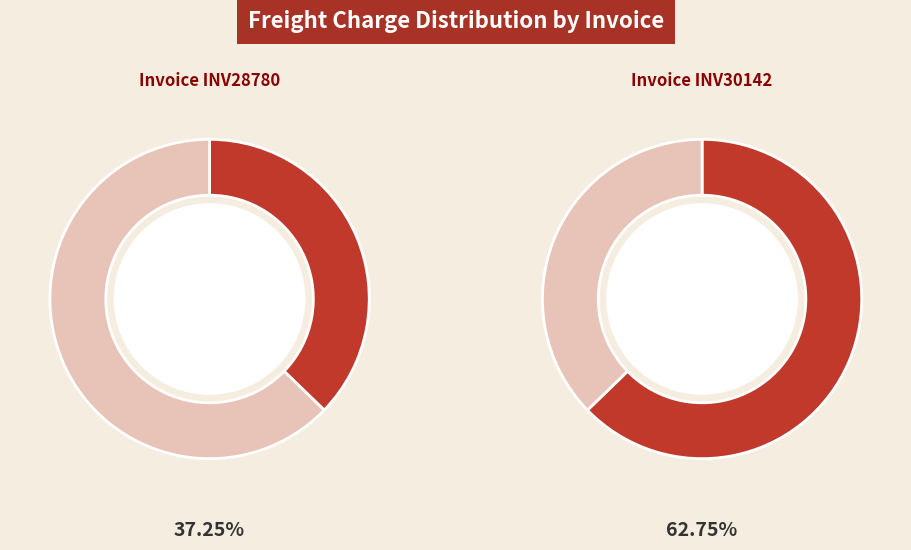

Which has a higher value, INV30142 or INV28780?

INV30142